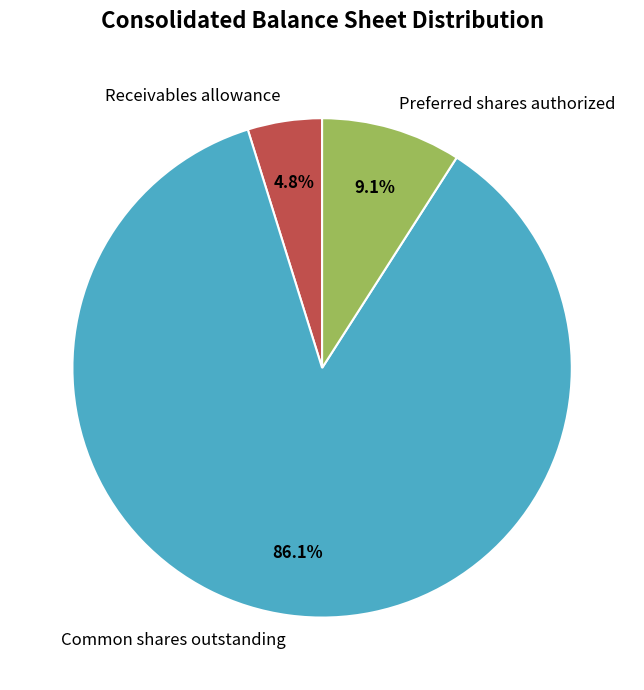

What is the ratio of the value at Common shares outstanding to the value at Receivables allowance?

17.9